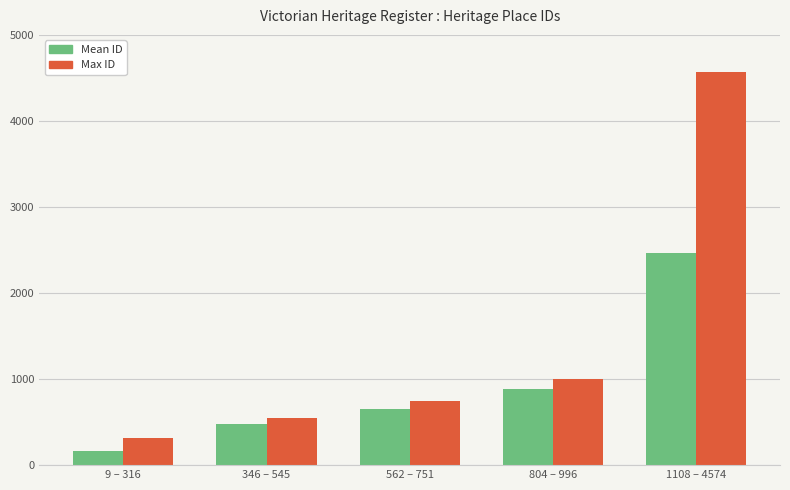

Which series has the largest range (max minus min)?

Max ID